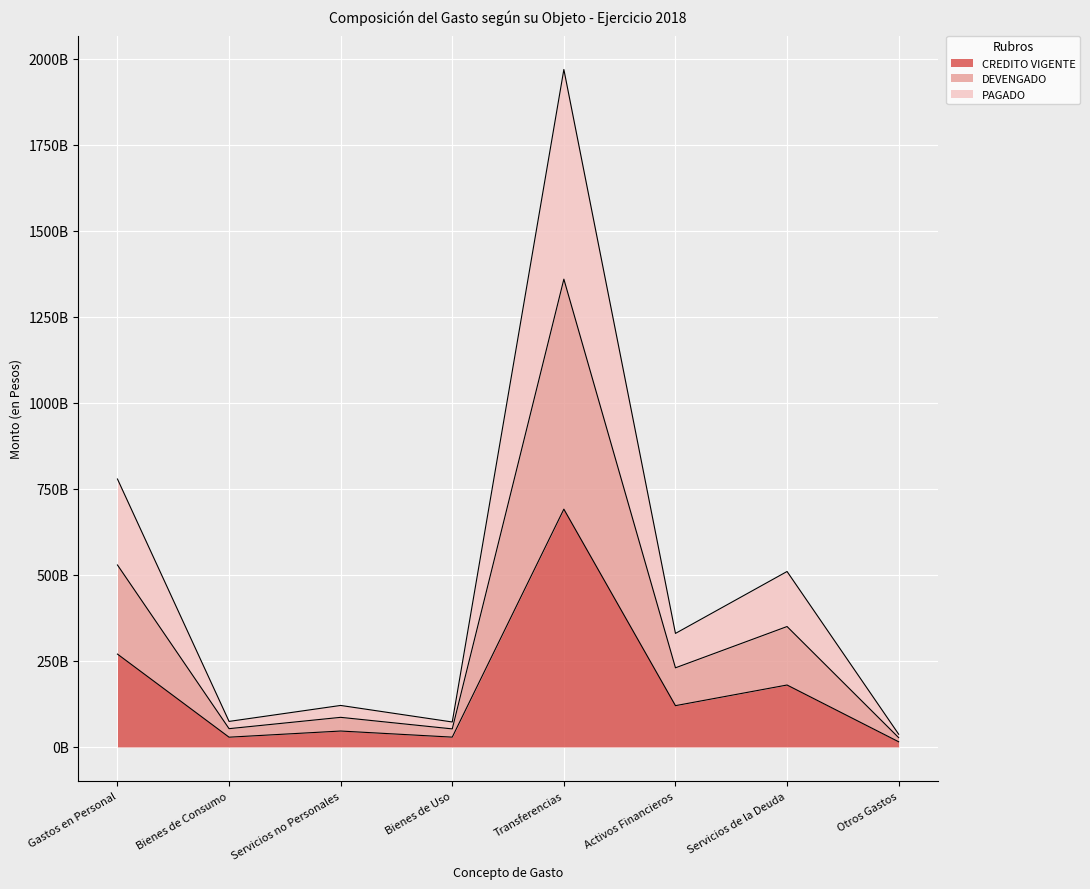

Reading left to right, extract all data points from this chart.

CREDITO VIGENTE: Gastos en Personal=269903071095.0	Bienes de Consumo=28331731992.0	Servicios no Personales=46239530307.0	Bienes de Uso=28481938456.0	Transferencias=691216864959.0	Activos Financieros=120000000000.0	Servicios de la Deuda=180000000000.0	Otros Gastos=15000000000.0
DEVENGADO: Gastos en Personal=528907621229.3	Bienes de Consumo=53116174635.5	Servicios no Personales=86040165260.3	Bienes de Uso=52463281217.8	Transferencias=1359775393587.8	Activos Financieros=230000000000.0	Servicios de la Deuda=350000000000.0	Otros Gastos=27000000000.0
PAGADO: Gastos en Personal=778800265399.3	Bienes de Consumo=74212104781.6	Servicios no Personales=120623671652.4	Bienes de Uso=72536100382.1	Transferencias=1969210664760.8	Activos Financieros=330000000000.0	Servicios de la Deuda=510000000000.0	Otros Gastos=37000000000.0